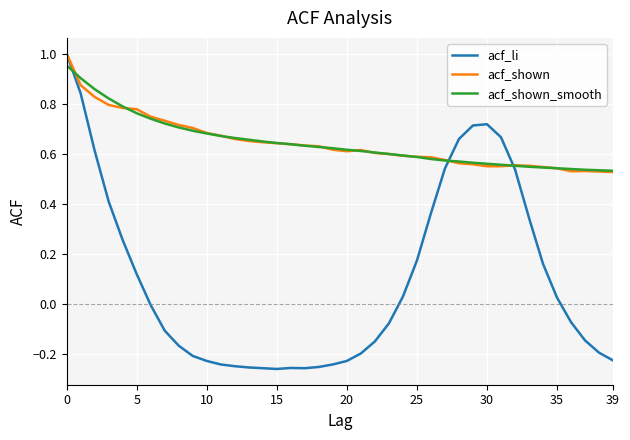

Which series has the widest spread of values?

acf_li